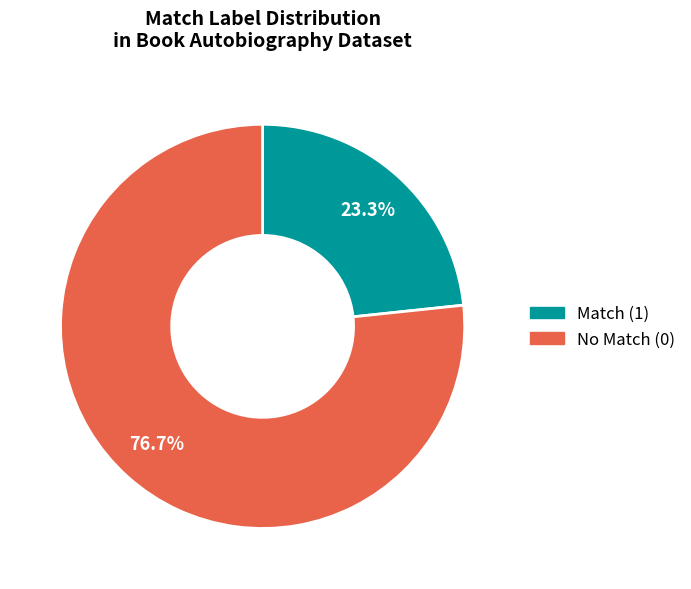

To the nearest percent, what percentage of the pie is Match (1)?

23%